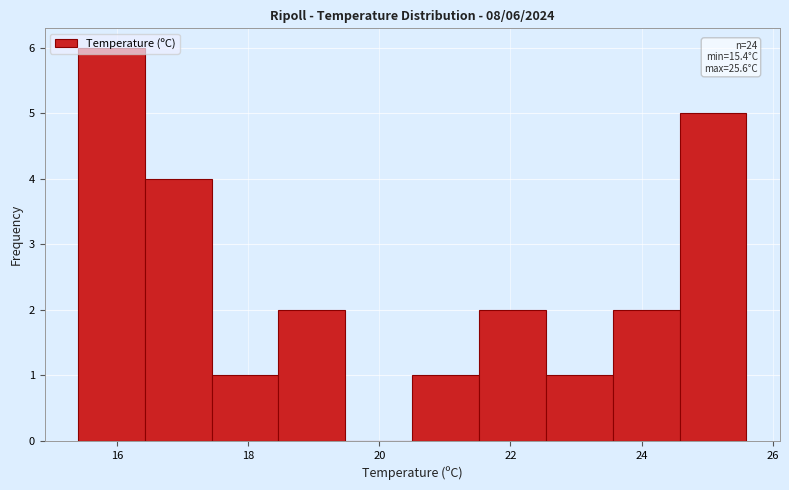

Which range on the x-axis has the tallest bar?

15.40 to 16.42